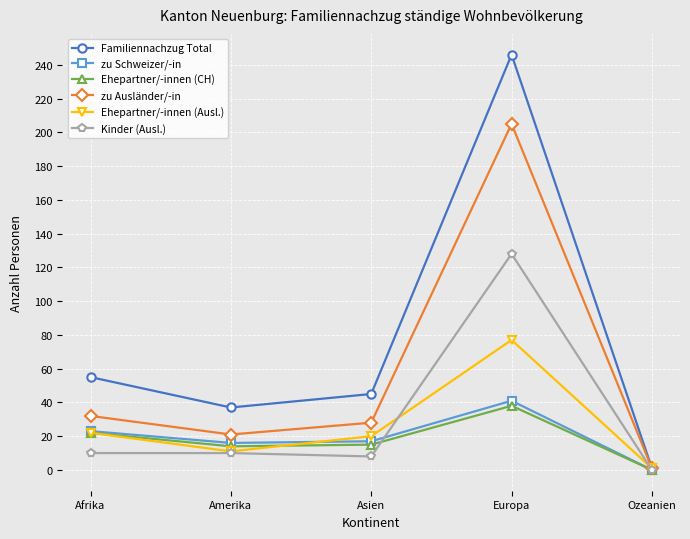

What is the difference between the maximum and second lowest values in the Kinder (Ausl.) series?

120